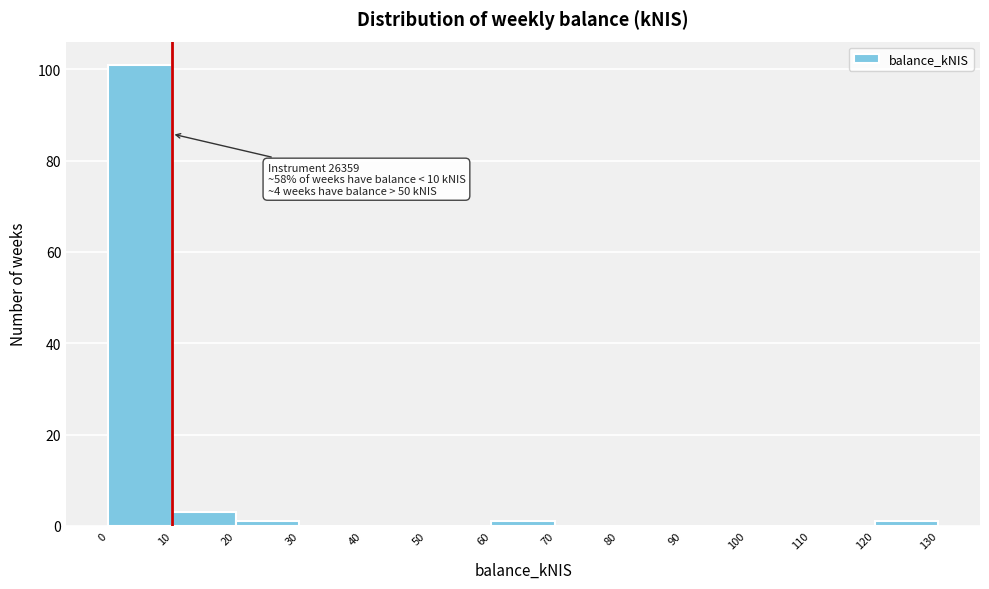

Which range on the x-axis has the tallest bar?

0 to 10